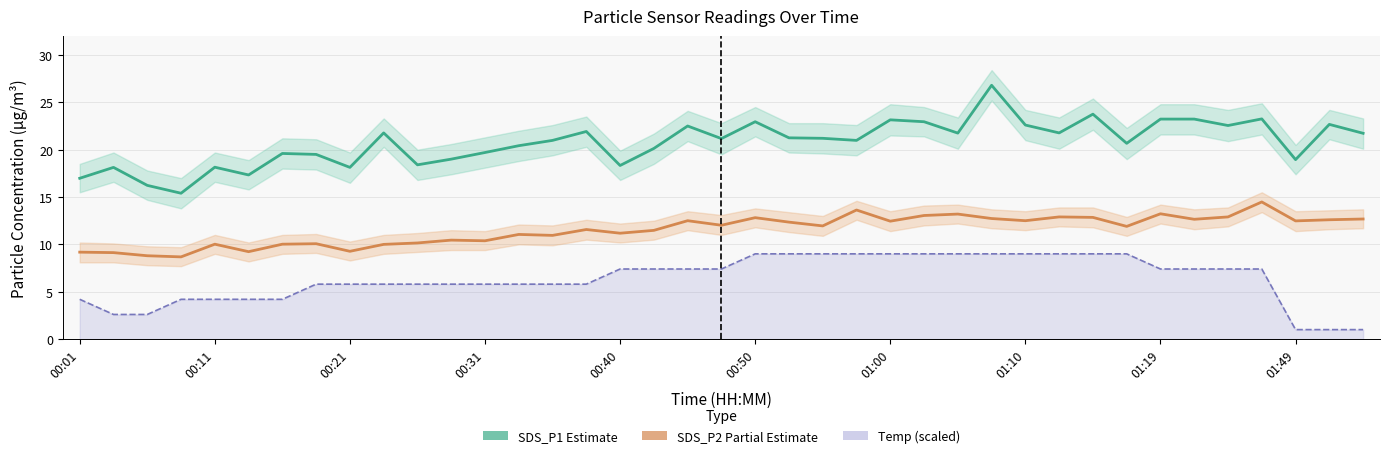

What position from the left is 15?

16